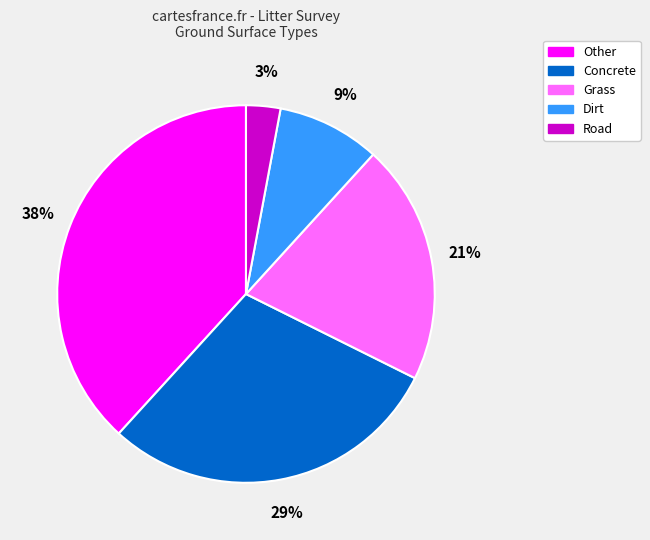

Rank the categories by value from highest to lowest.

Other, Concrete, Grass, Dirt, Road